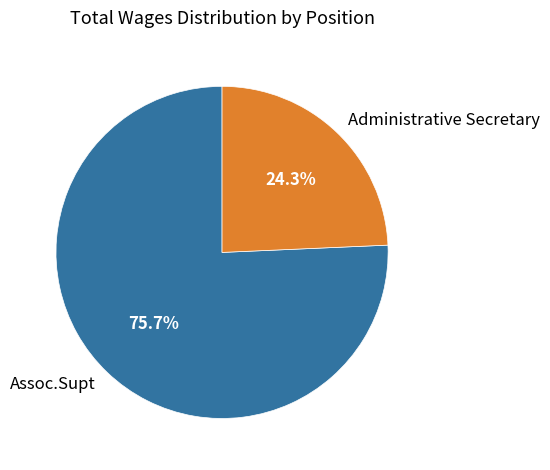

Which category has the biggest portion of the pie?

Assoc.Supt